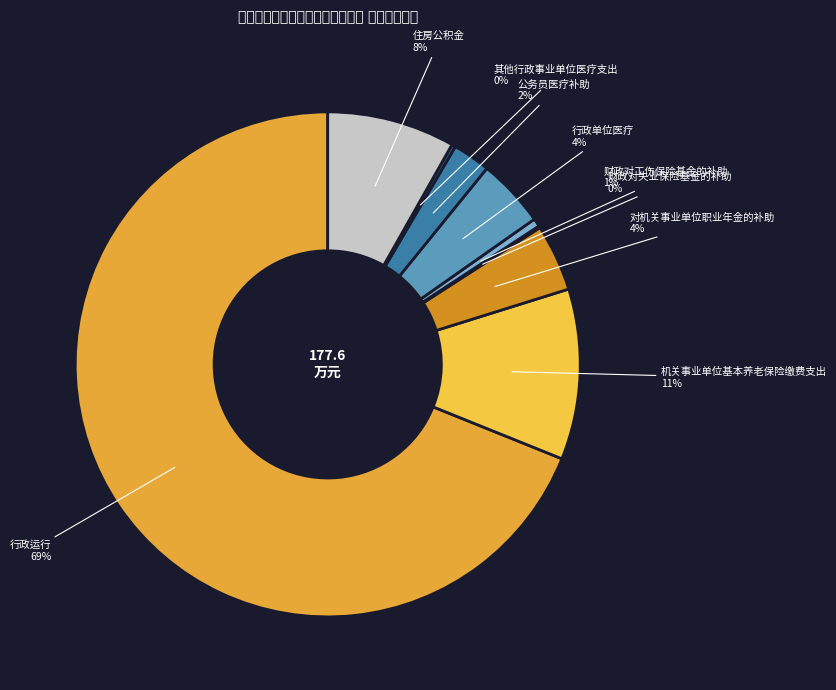

Which has a higher value, 公务员医疗补助 or 住房公积金?

住房公积金